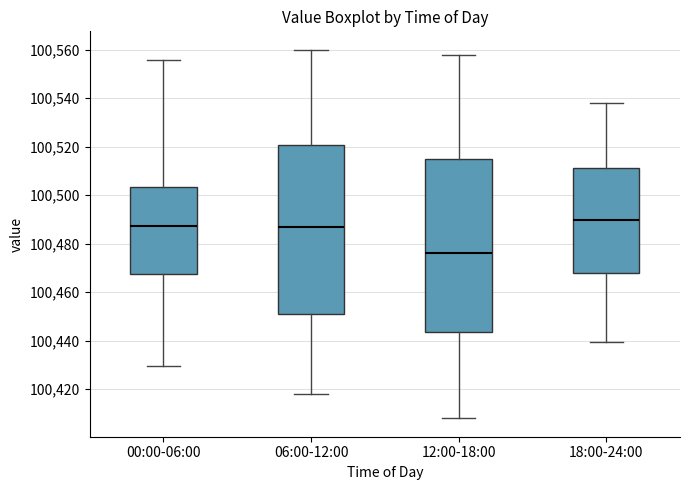

Reading left to right, transcribe this box plot: for each box, give where its median line is, the range the box spans, and where its two whiskers end, as read against the y-axis. The values are not printed on the chart, so give them approximately, as read against the axis.

00:00-06:00: median 100488, box 100468 to 100504, whiskers 100430 to 100556
06:00-12:00: median 100486, box 100450 to 100520, whiskers 100418 to 100560
12:00-18:00: median 100476, box 100444 to 100514, whiskers 100408 to 100558
18:00-24:00: median 100490, box 100468 to 100512, whiskers 100440 to 100538